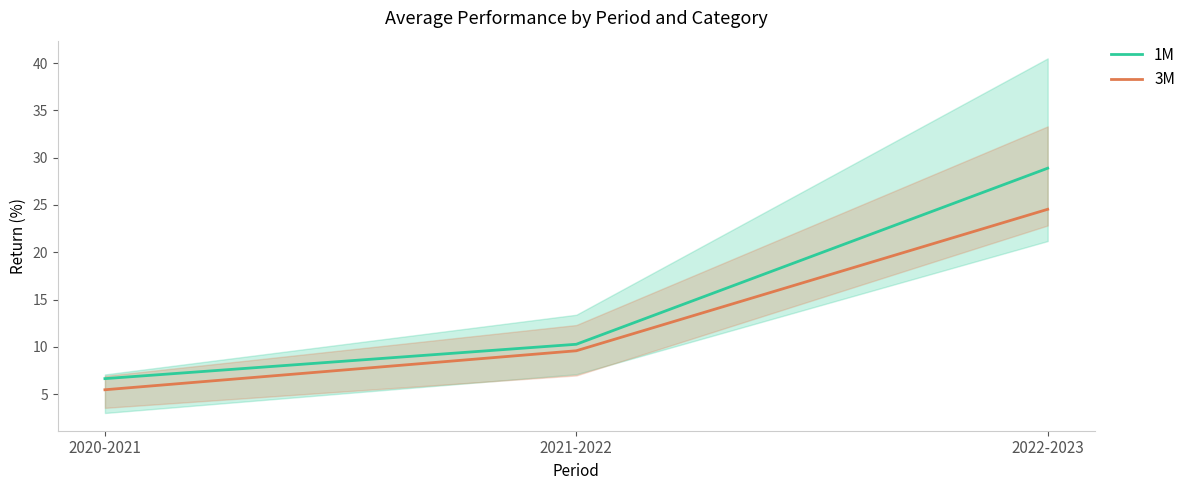

How many values in the 3M series exceed 9?

2